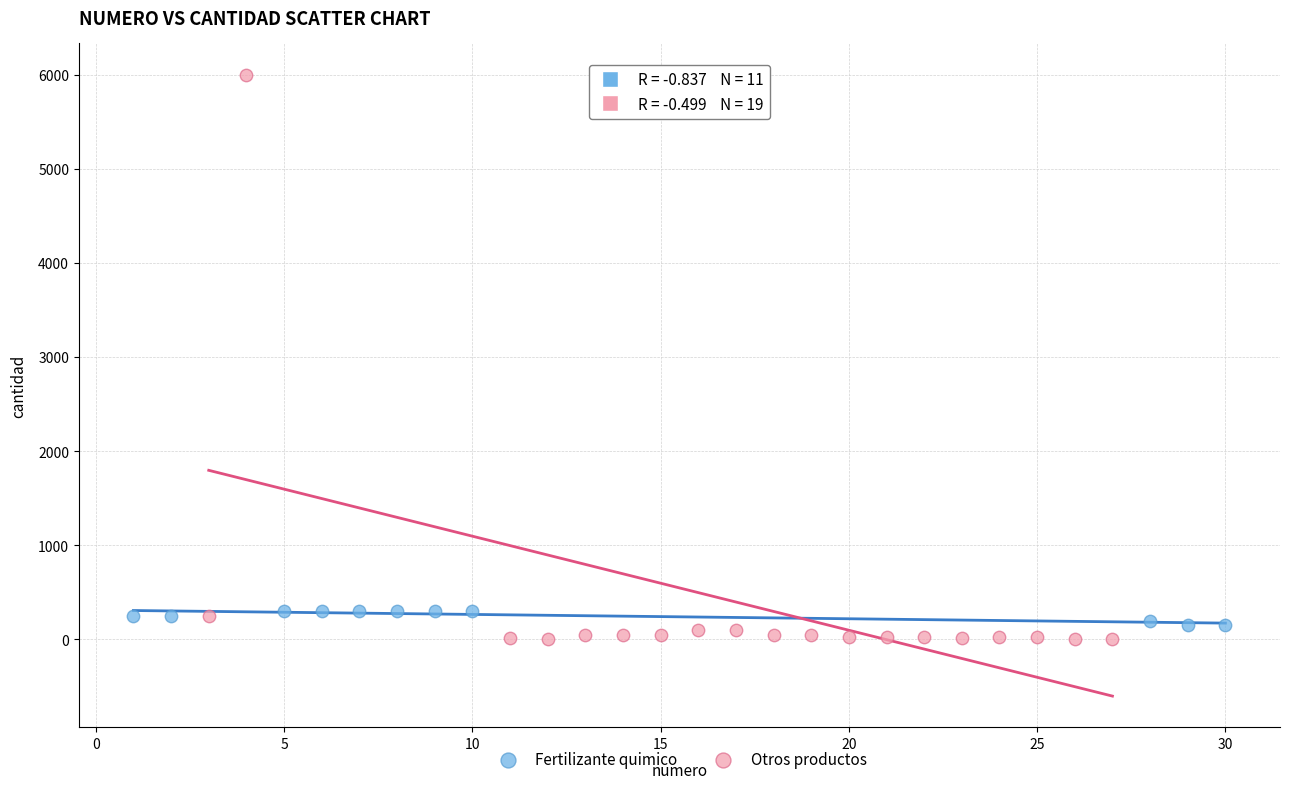

Which series has the widest spread of Y values?

Otros productos